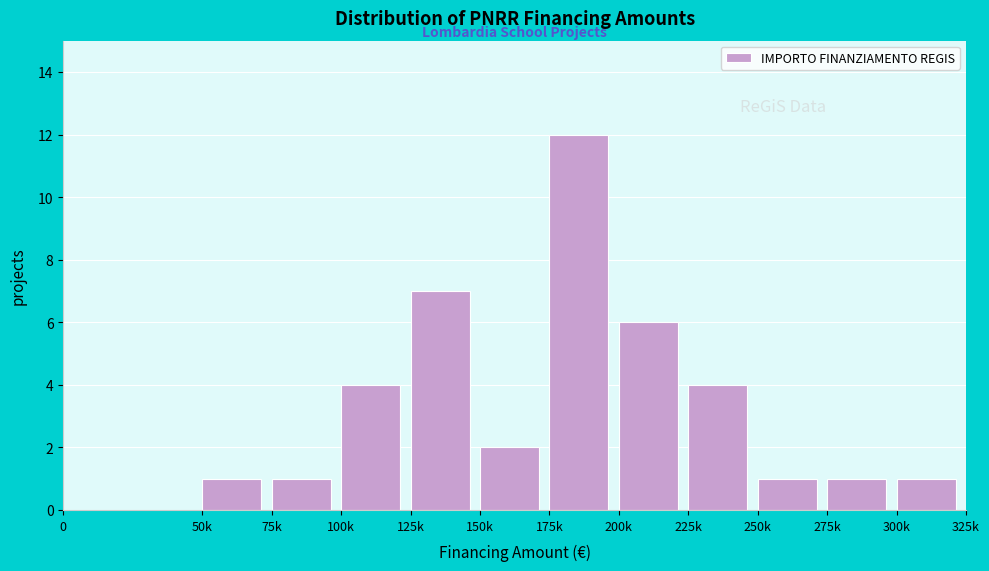

Reading left to right, what are all the values shown in this chart?

0=0	50k=1	75k=1	100k=4	125k=7	150k=2	175k=12	200k=6	225k=4	250k=1	275k=1	300k=1